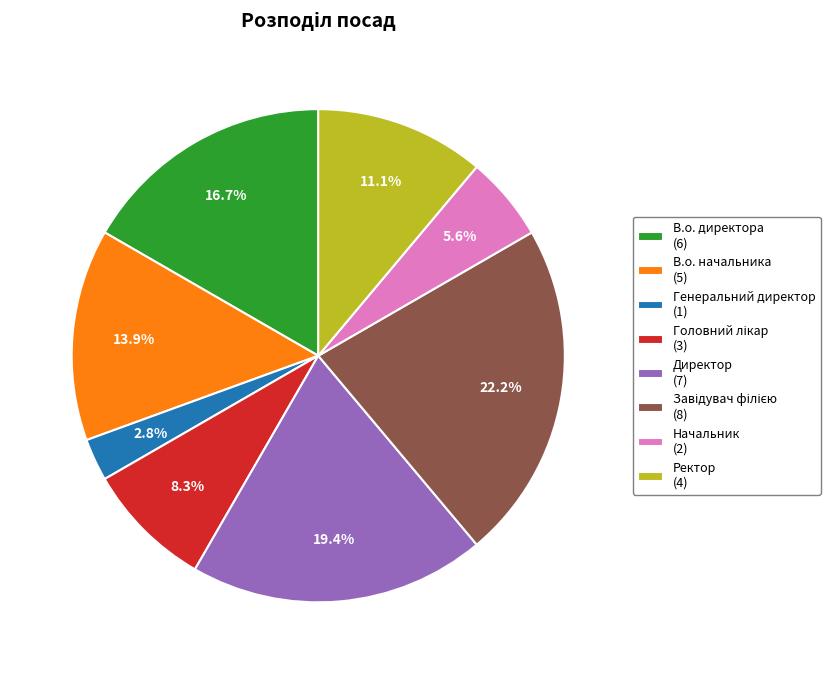

Approximately how many times larger is the value at Ректор (4) compared to Начальник (2)?

2.0